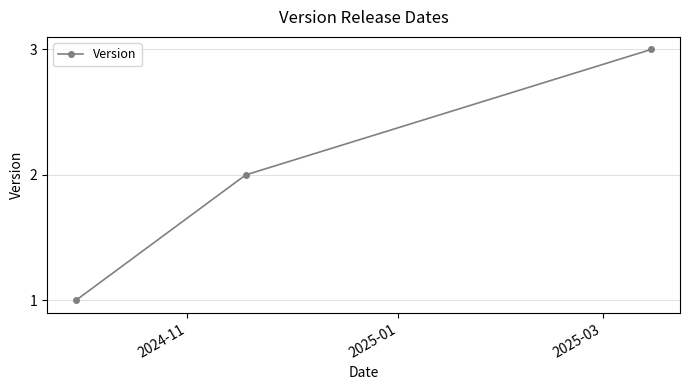

What is the value of the 2nd point from the left?

2